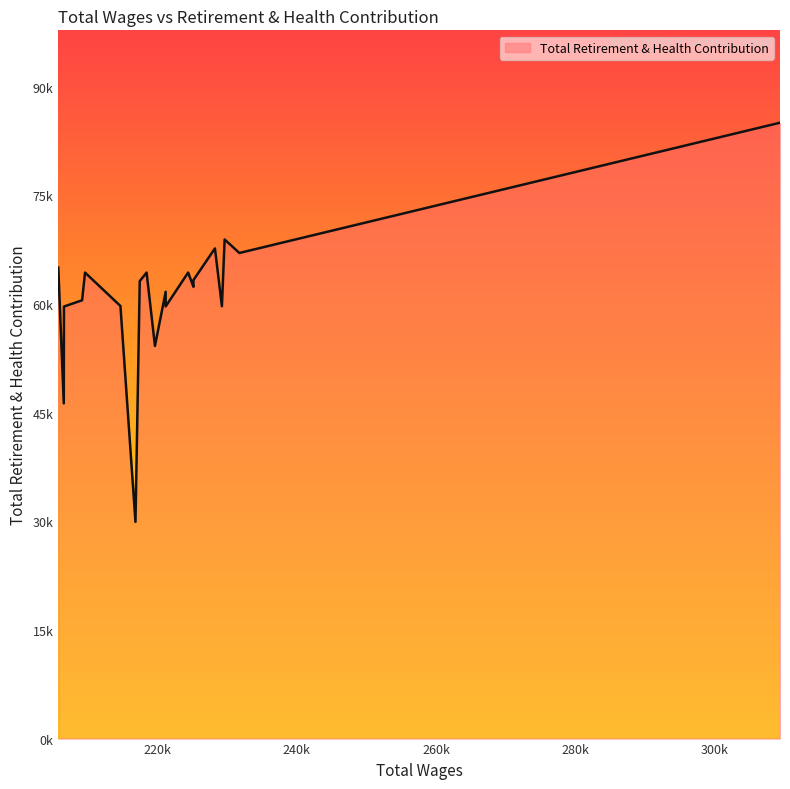

Is it true that the value at 206588.0 is 59653?

True